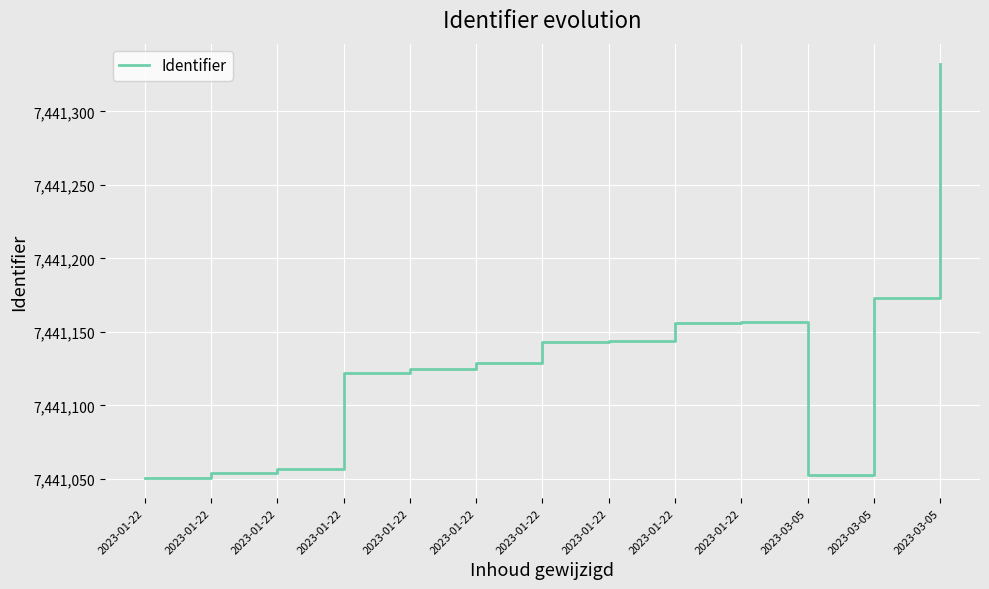

How many lines are shown in the chart?

1